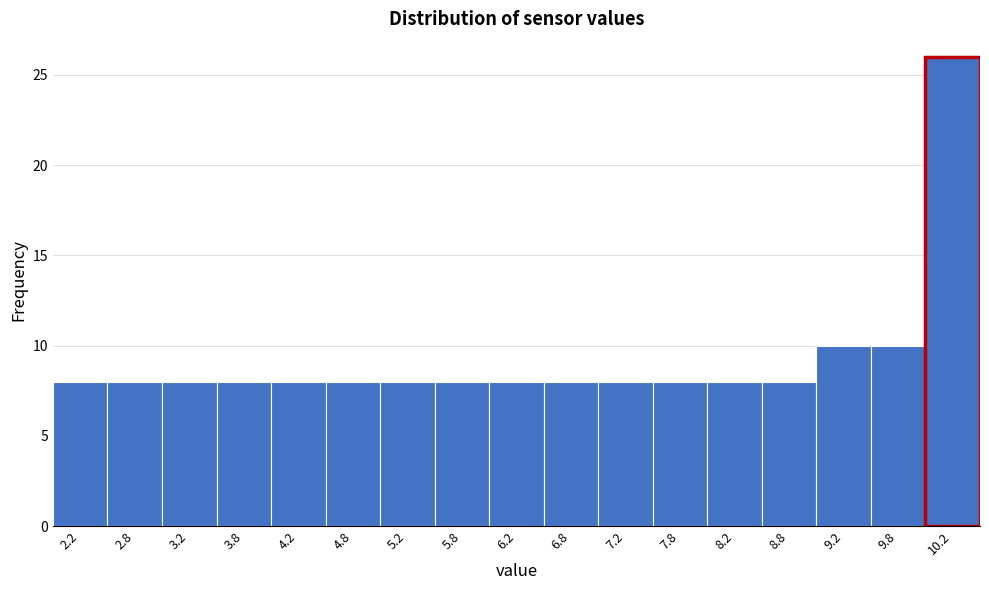

Over which range of the x-axis is the bar tallest?

10.0 to 10.5